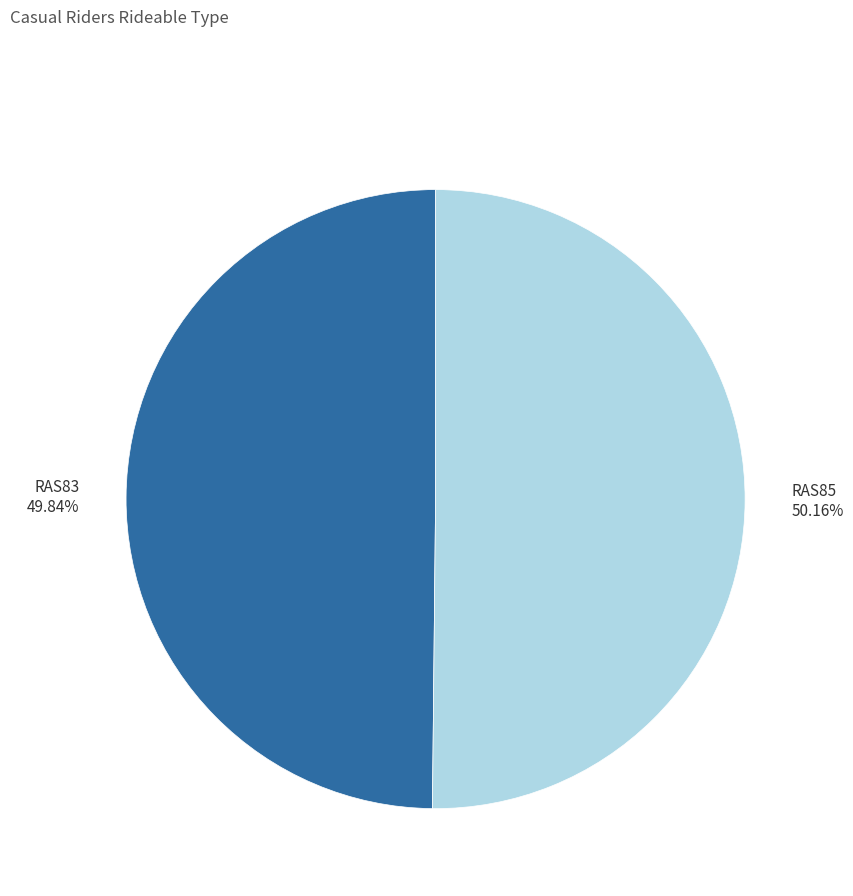

Does any single category account for the majority?

Yes